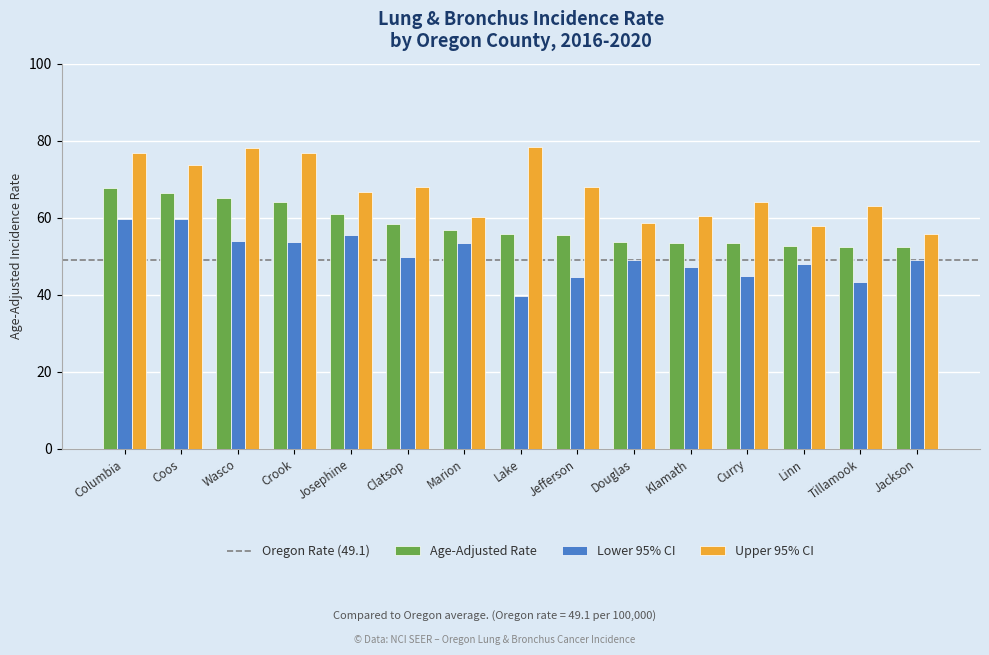

What position from the left is Jefferson?

9